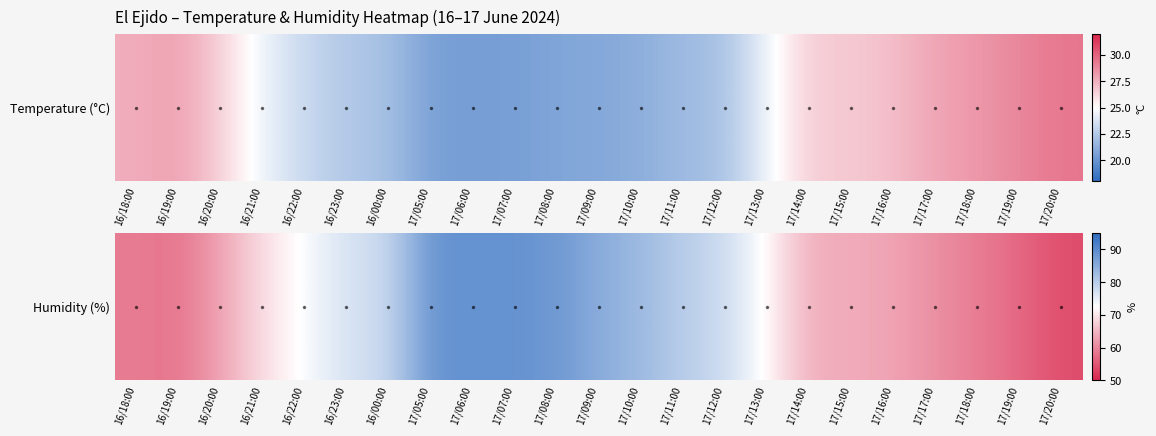

The chart shows a value of 95 at 16/19:00. True or false?

False